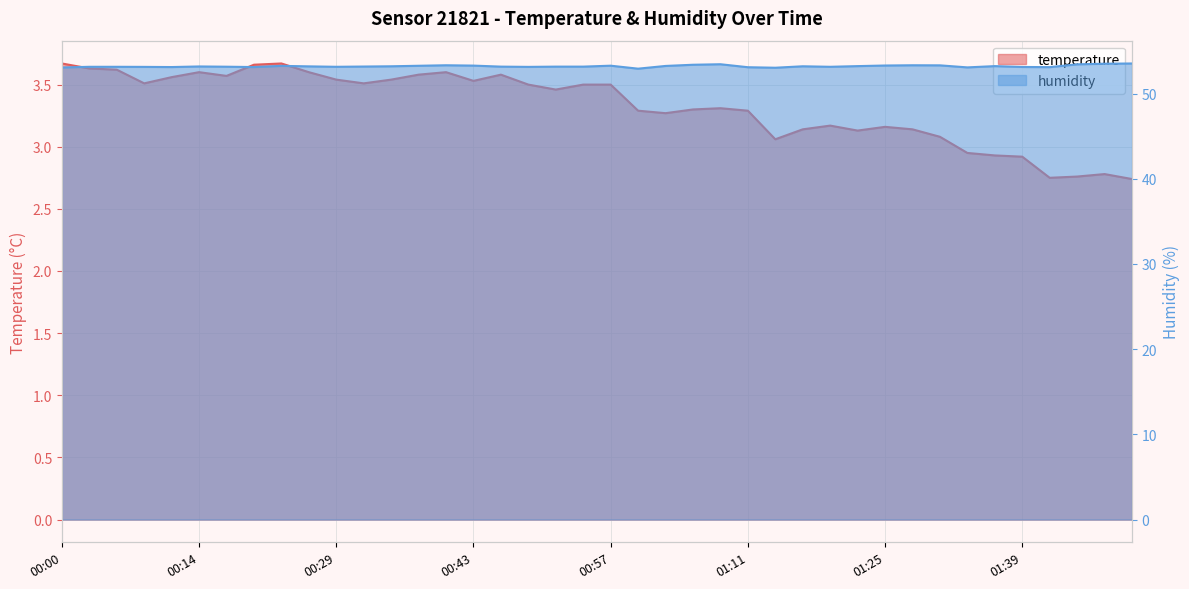

What is the difference between the maximum and minimum values in the humidity series?

0.6